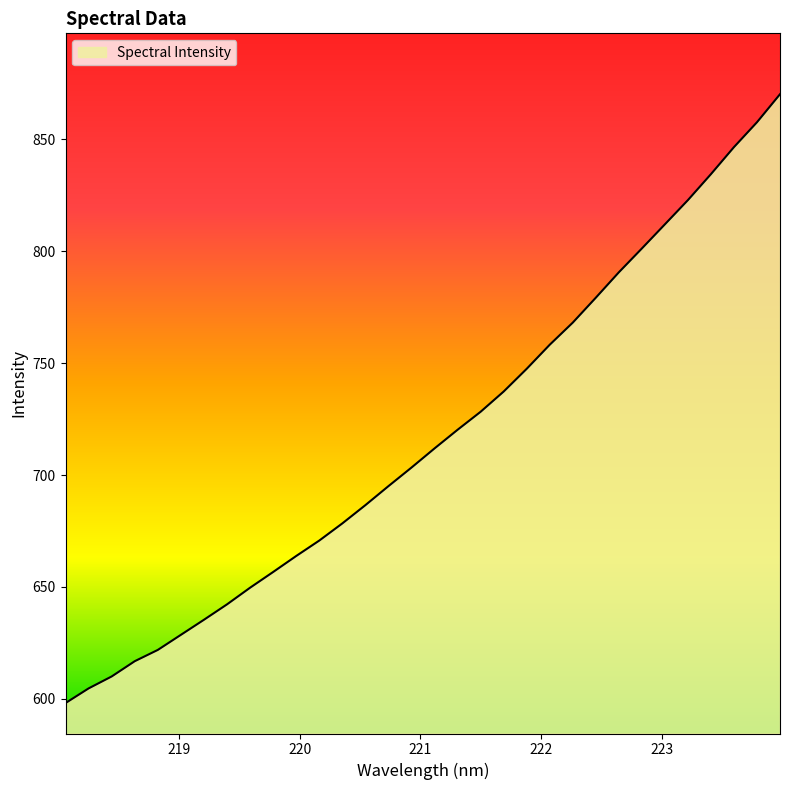

What is the greatest value displayed?

870.2